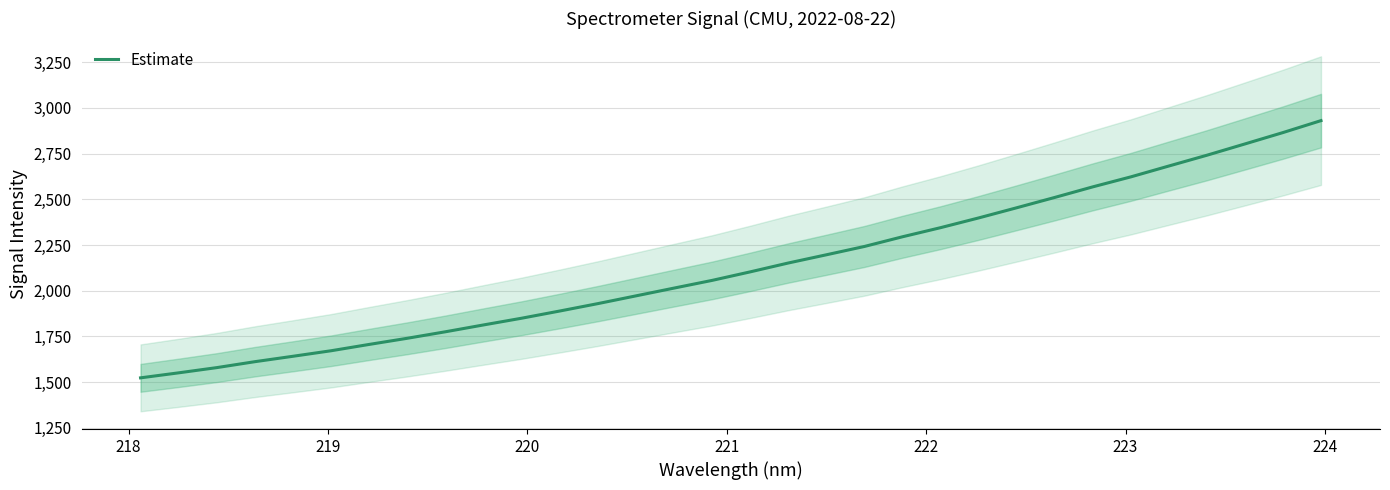

Reading left to right, transcribe all the data shown in this chart.

1523.7	1551.1	1579.7	1612.1	1641.7	1671.9	1706.5	1740.2	1775.7	1813.1	1849.8	1889.2	1929.6	1972.0	2014.5	2056.6	2103.2	2151.7	2196.6	2242.1	2295.1	2344.9	2398.1	2453.7	2510.2	2568.0	2622.7	2682.1	2741.0	2802.8	2864.9	2930.3